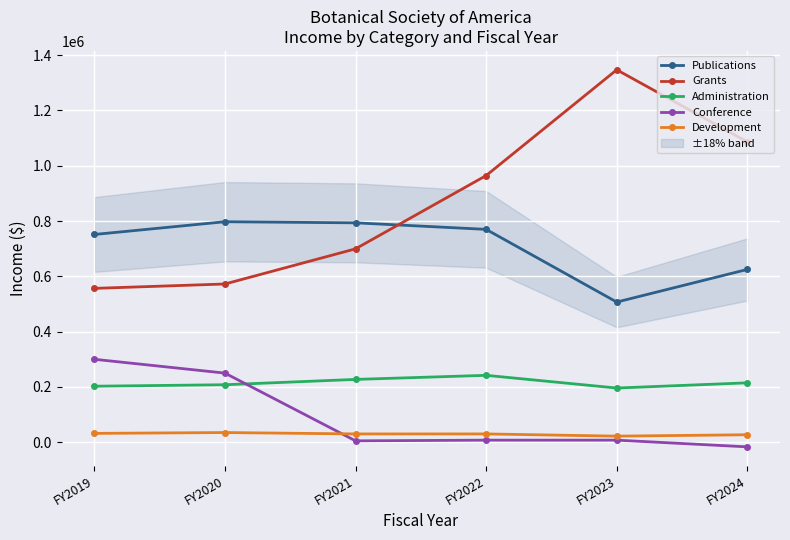

True or false: Publications and Administration intersect in this chart.

False